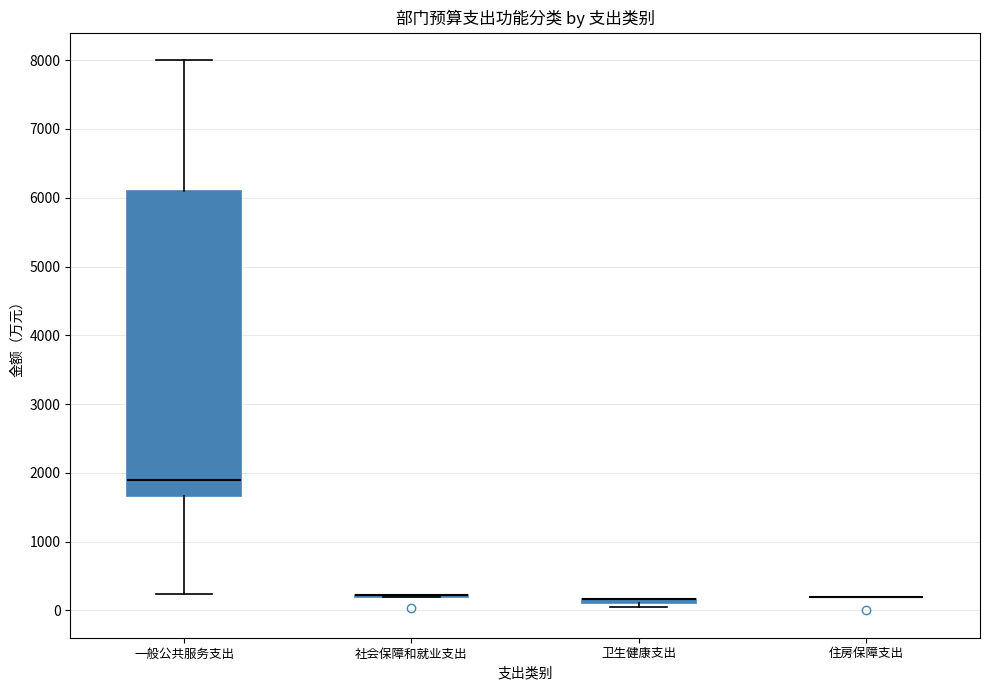

Which box is the tallest, from its lower edge to its upper edge?

一般公共服务支出